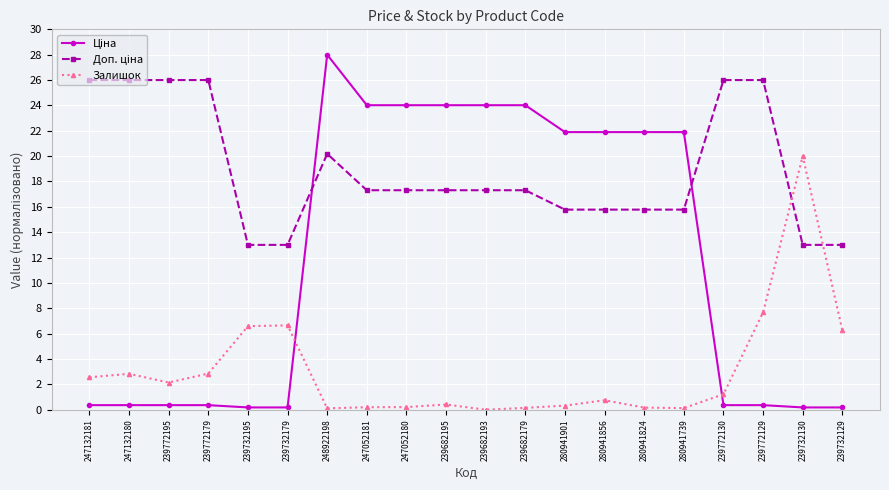

What is the difference between the second highest and minimum values in the Залишок series?

7.7